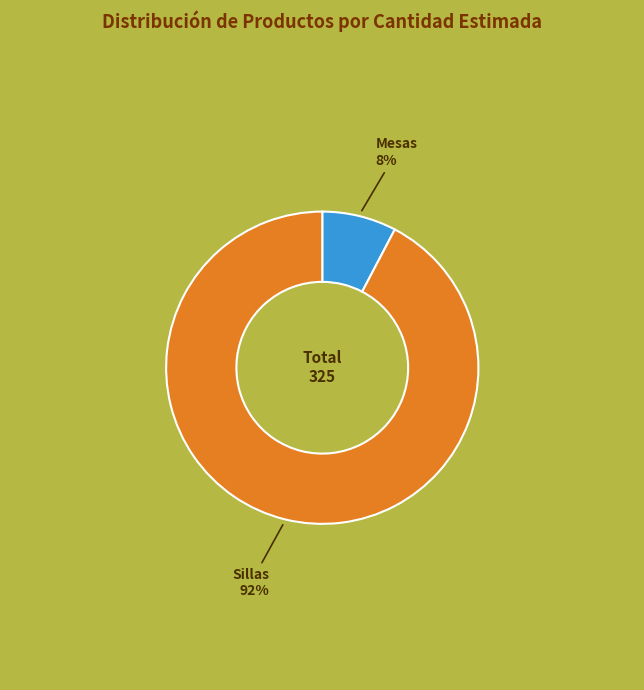

To the nearest percent, what is the combined percentage of Sillas and Mesas?

100%